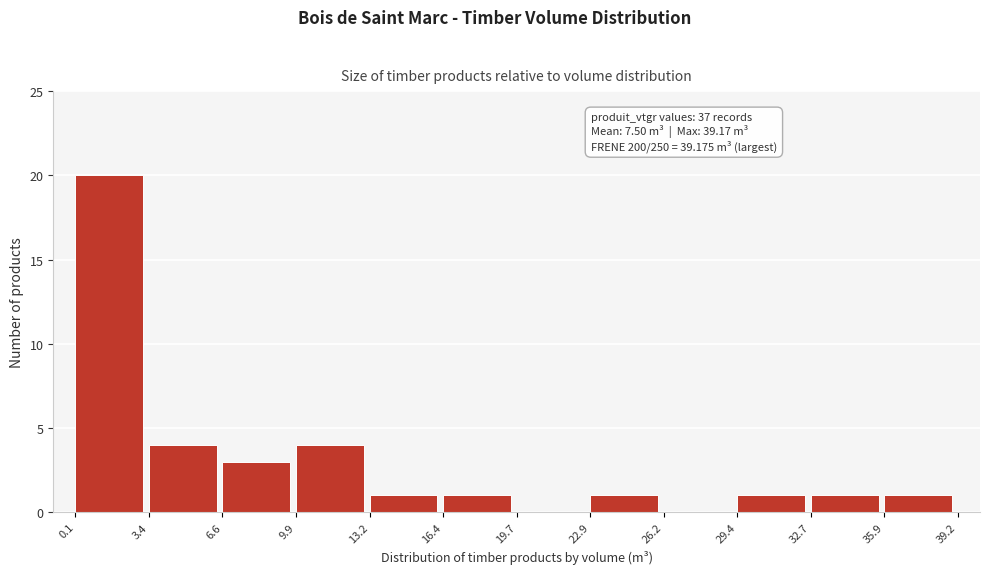

Which range on the x-axis has the tallest bar?

0.1 to 3.4